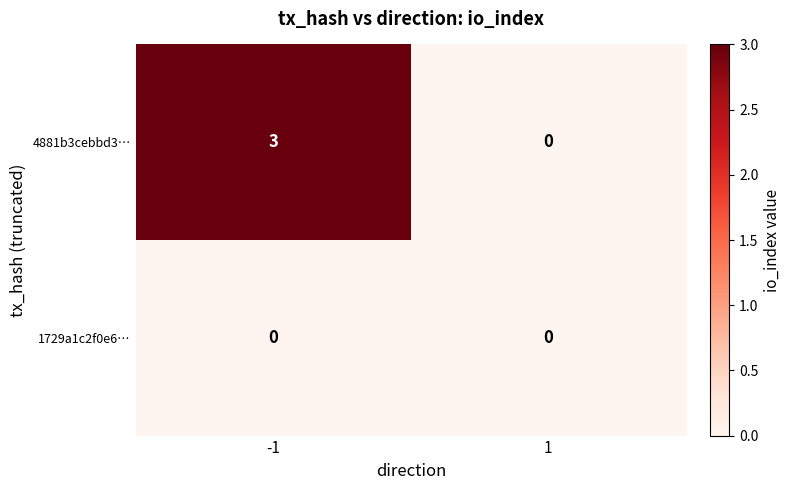

Which series has the largest range (max minus min)?

4881b3cebbd3…